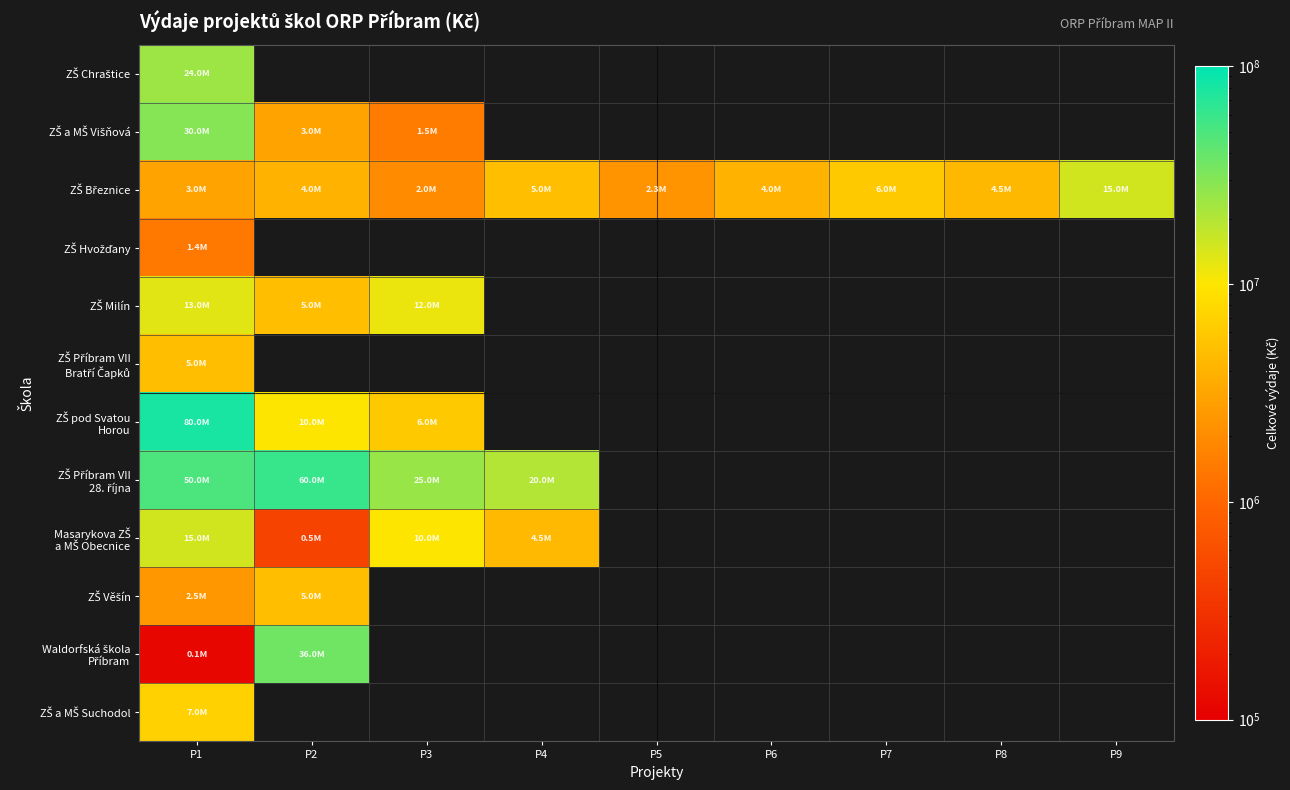

Which category has the highest value across all series?

P1